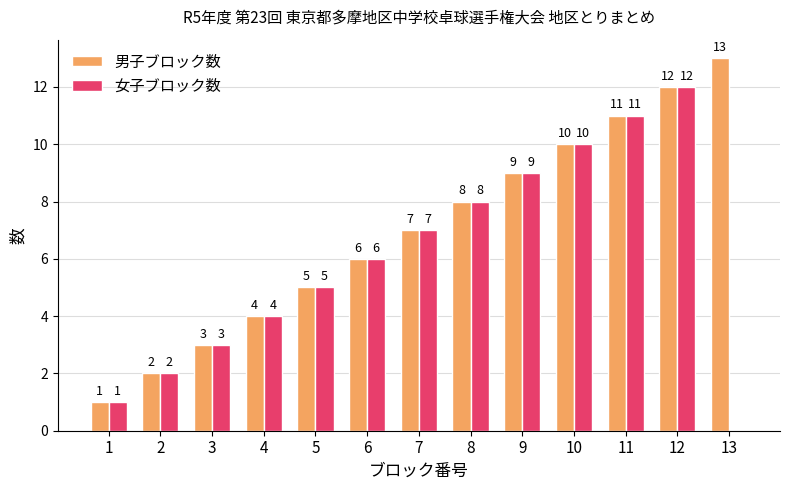

Reading left to right, transcribe all the data shown in this chart.

男子ブロック数: 1=1	2=2	3=3	4=4	5=5	6=6	7=7	8=8	9=9	10=10	11=11	12=12	13=13
女子ブロック数: 1=1	2=2	3=3	4=4	5=5	6=6	7=7	8=8	9=9	10=10	11=11	12=12	13=0